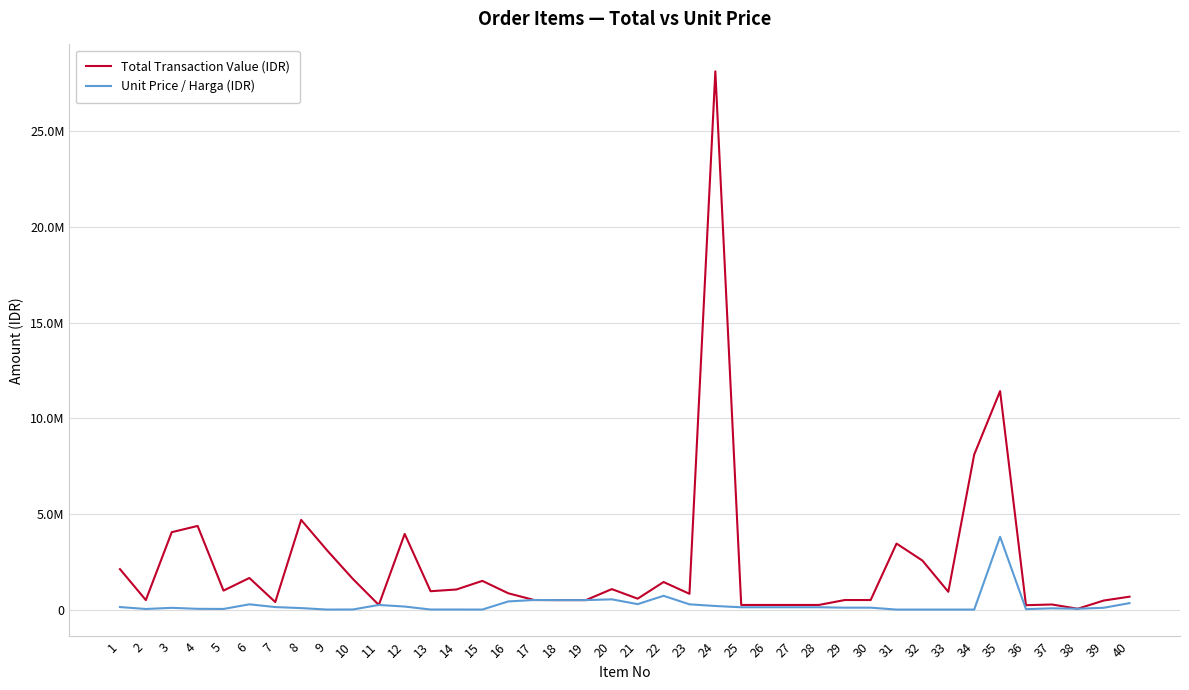

What is the value of the Total Transaction Value (IDR) point at the 39th from the left?

471750